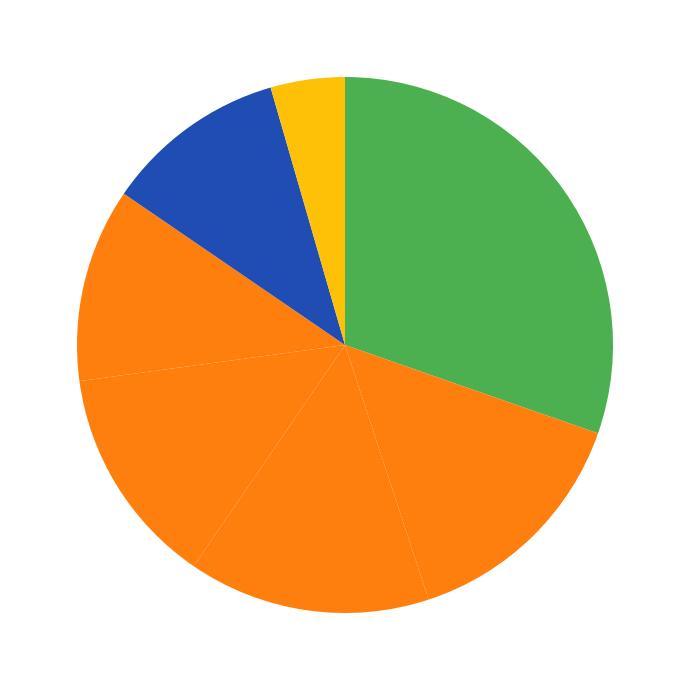

How many segments does this pie chart have?

7